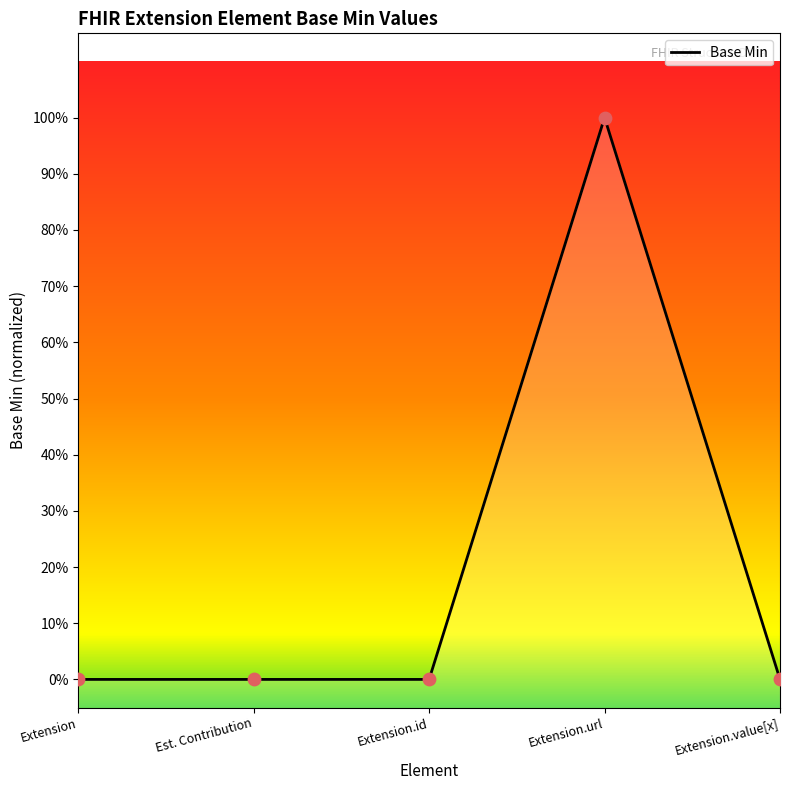

Which has a higher value, Est. Contribution or Extension.url?

Extension.url